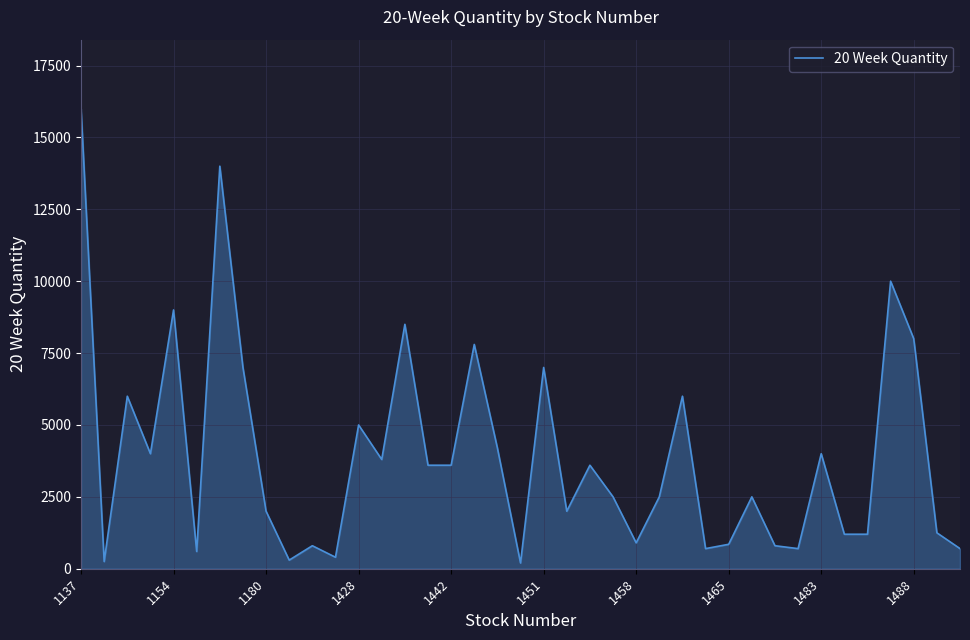

What is the maximum value shown in the chart?

16000